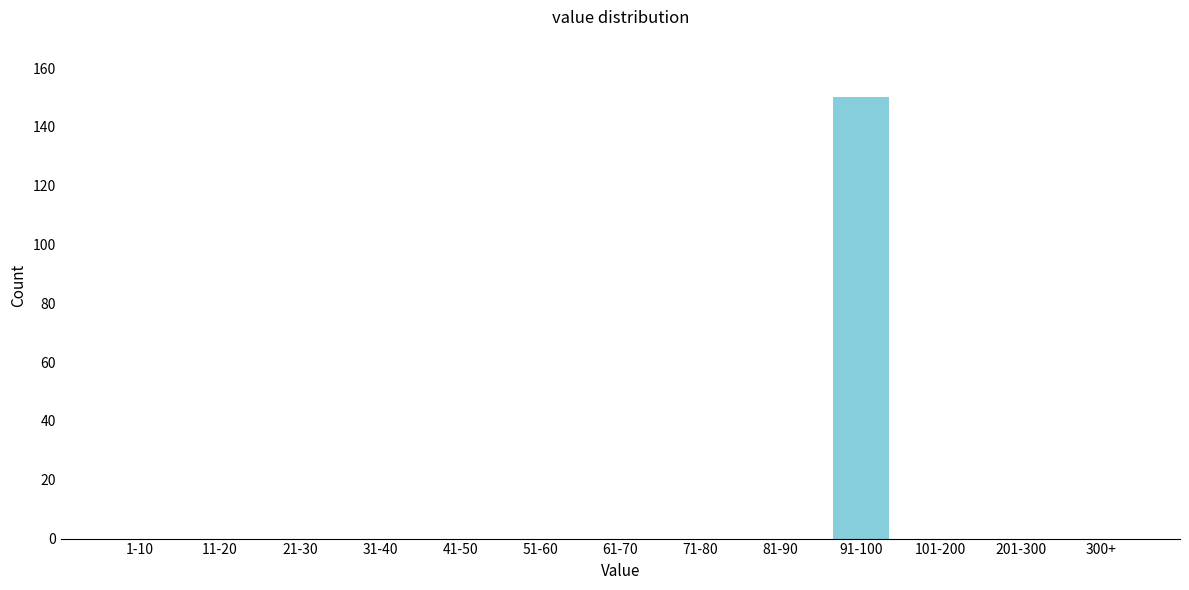

Reading left to right, list all the values displayed in this chart.

1-10=0	11-20=0	21-30=0	31-40=0	41-50=0	51-60=0	61-70=0	71-80=0	81-90=0	91-100=150	101-200=0	201-300=0	300+=0